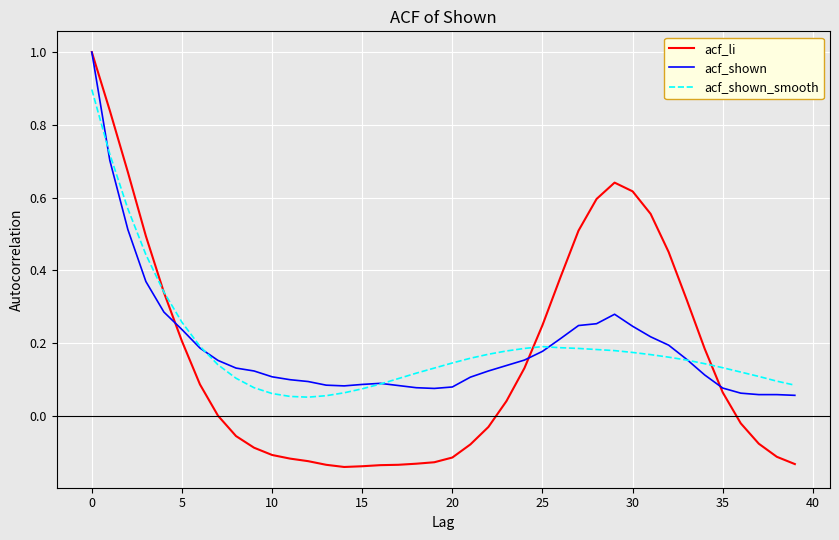

What is the greatest value displayed?

1.0